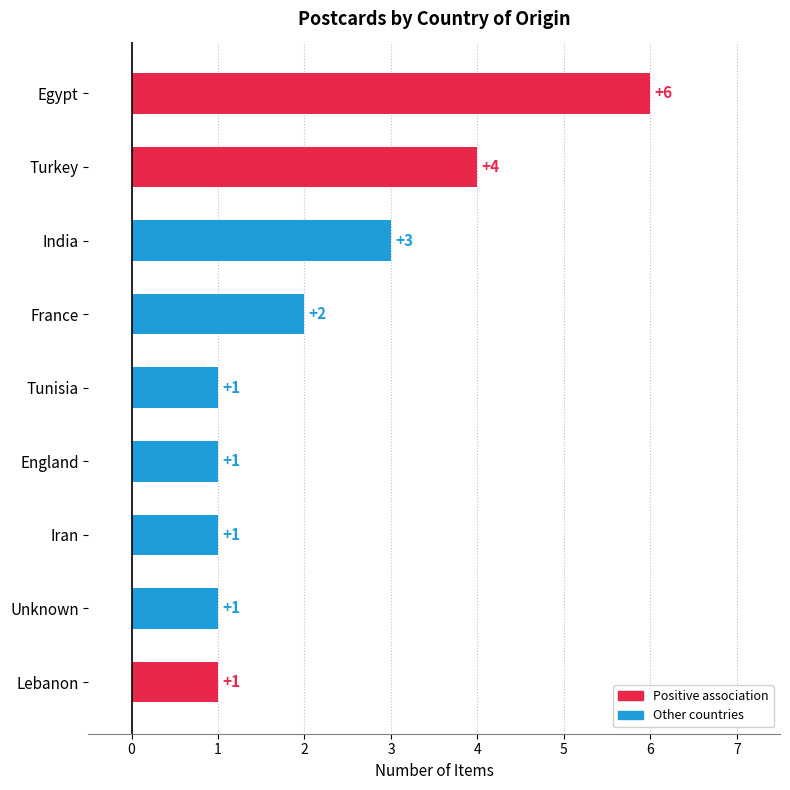

How many series are shown in this chart?

1